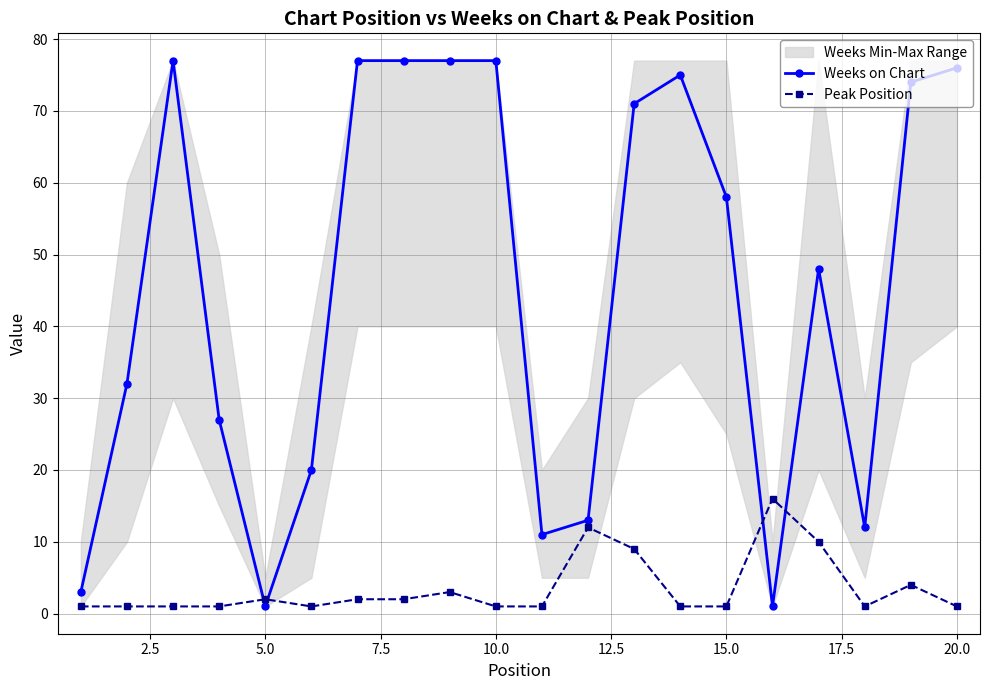

How many values in the Weeks on Chart series exceed 58?

9